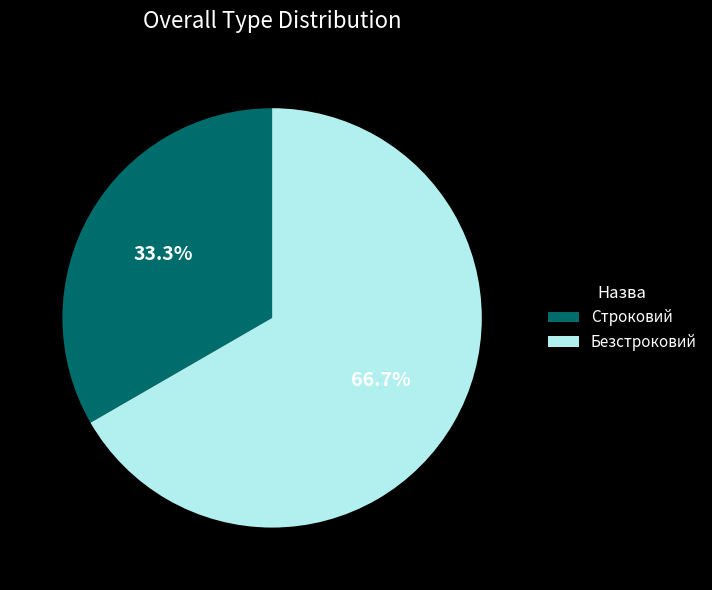

To the nearest percent, what is the combined percentage of Строковий and Безстроковий?

100%